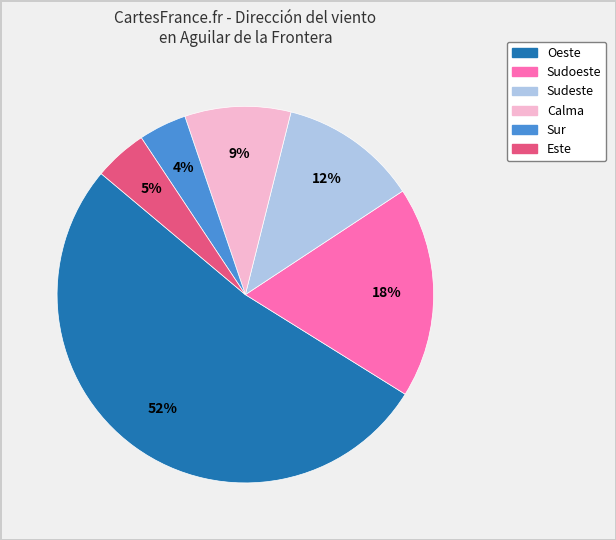

Which category has the biggest portion of the pie?

Oeste